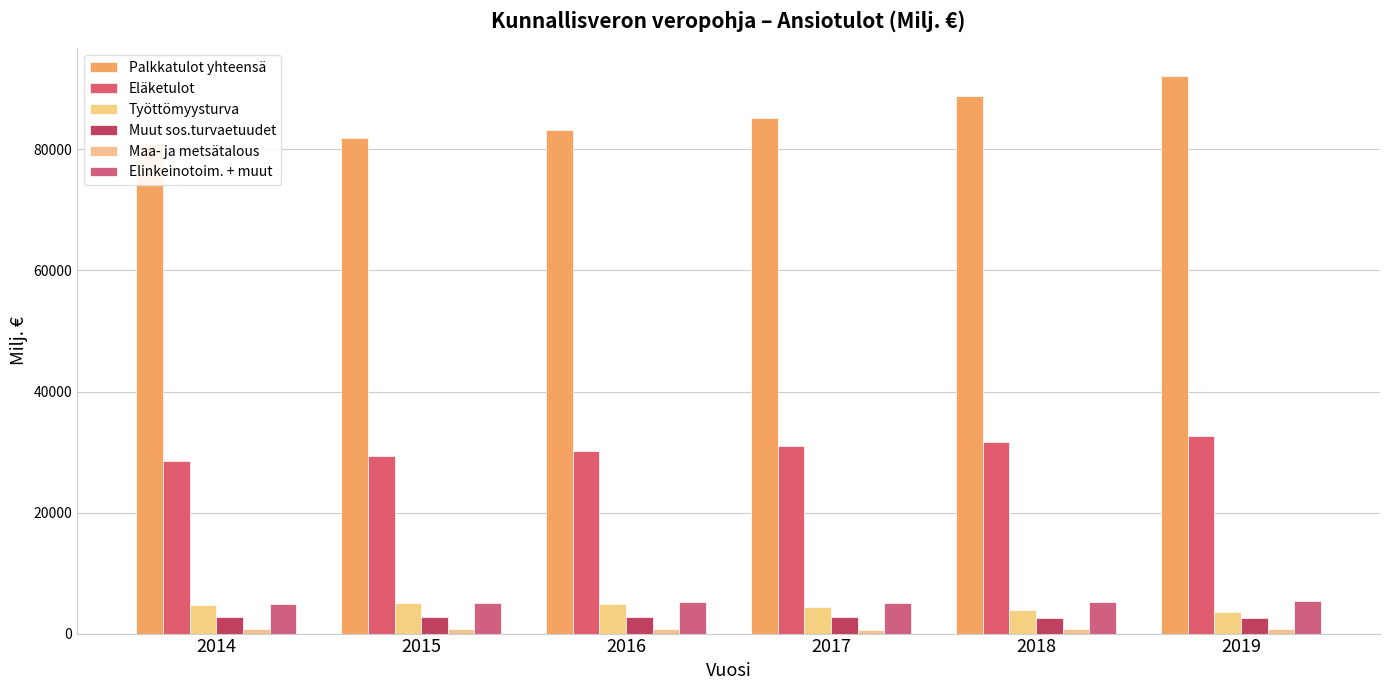

Reading left to right, transcribe all the data shown in this chart.

Palkkatulot yhteensä: 2014=81024.1	2015=81854.9	2016=83232.9	2017=85221.4	2018=88756.1	2019=92114.2
Eläketulot: 2014=28574.4	2015=29354.5	2016=30113.0	2017=31044.8	2018=31628.5	2019=32608.4
Työttömyysturva: 2014=4680.8	2015=4991.4	2016=4869.7	2017=4400.9	2018=3831.3	2019=3538.4
Muut sos.turvaetuudet: 2014=2757.0	2015=2785.8	2016=2819.9	2017=2703.4	2018=2586.6	2019=2604.4
Maa- ja metsätalous: 2014=827.0	2015=683.1	2016=731.3	2017=668.7	2018=681.7	2019=677.3
Elinkeinotoim. + muut: 2014=4886.1	2015=4981.5	2016=5164.5	2017=5115.6	2018=5173.3	2019=5367.1